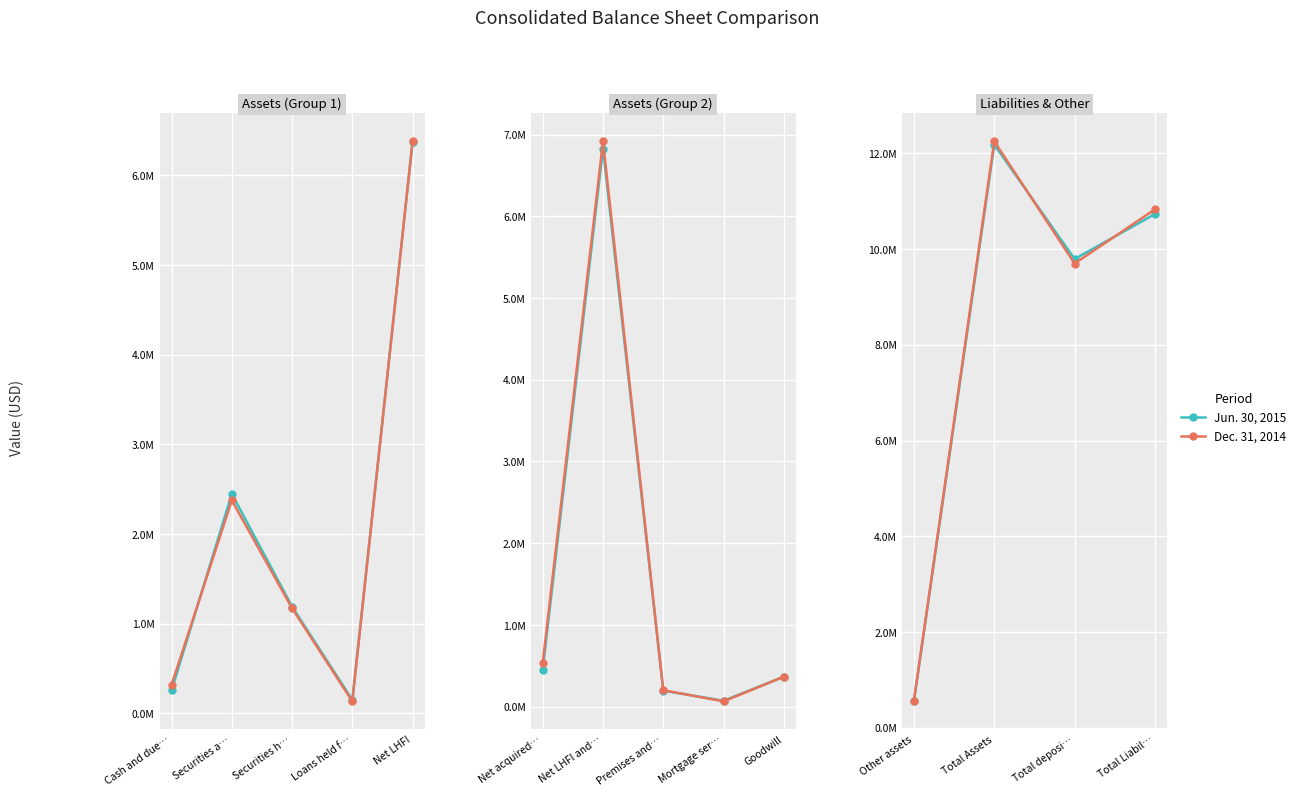

The Dec. 31, 2014 series shows 320361 at Other assets. True or false?

False